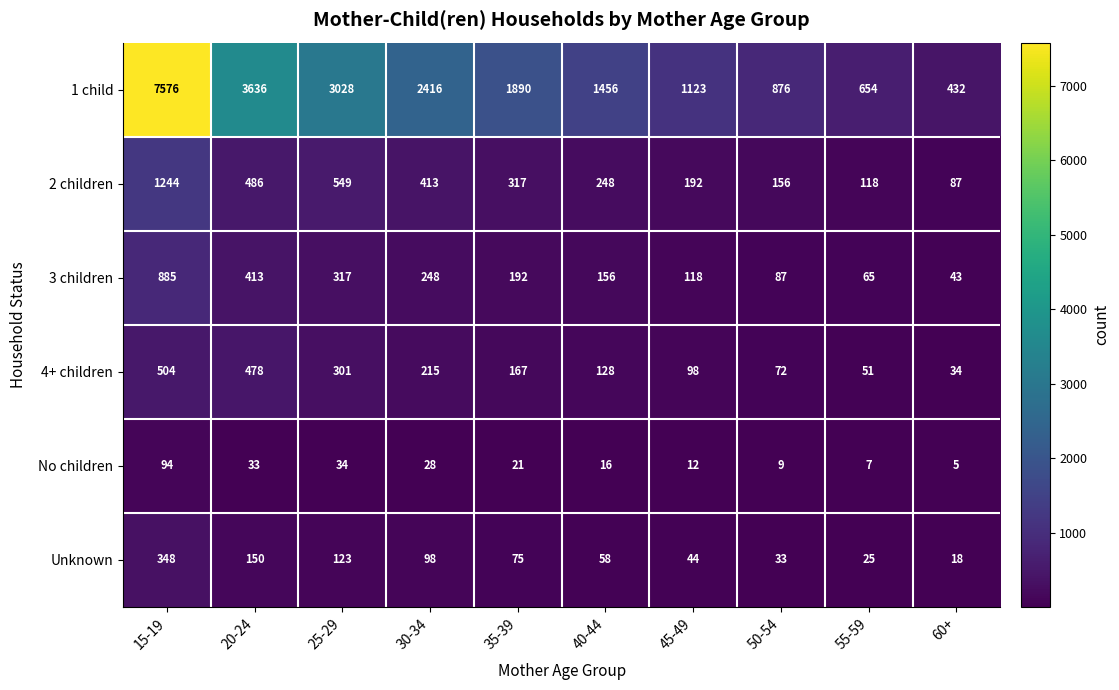

How many series are shown in this chart?

6